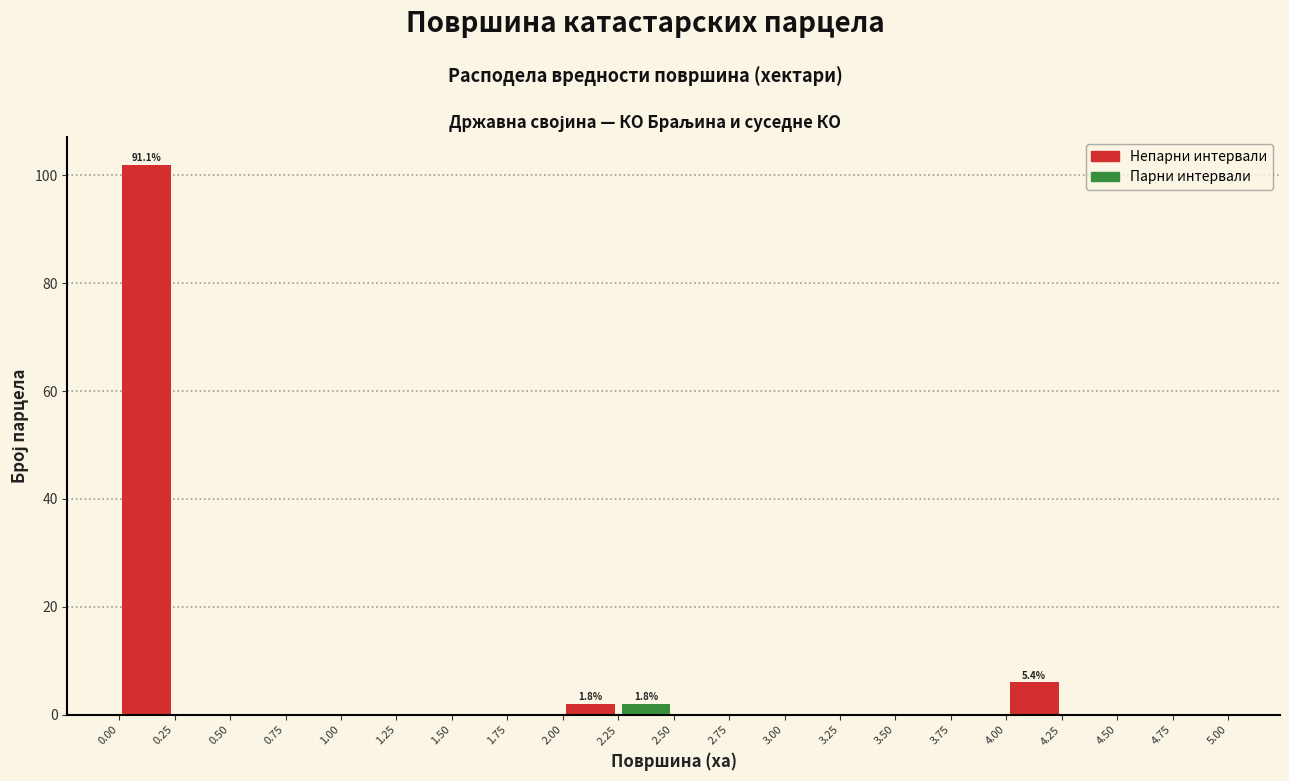

Which range on the x-axis has the tallest bar?

0.00 to 0.25